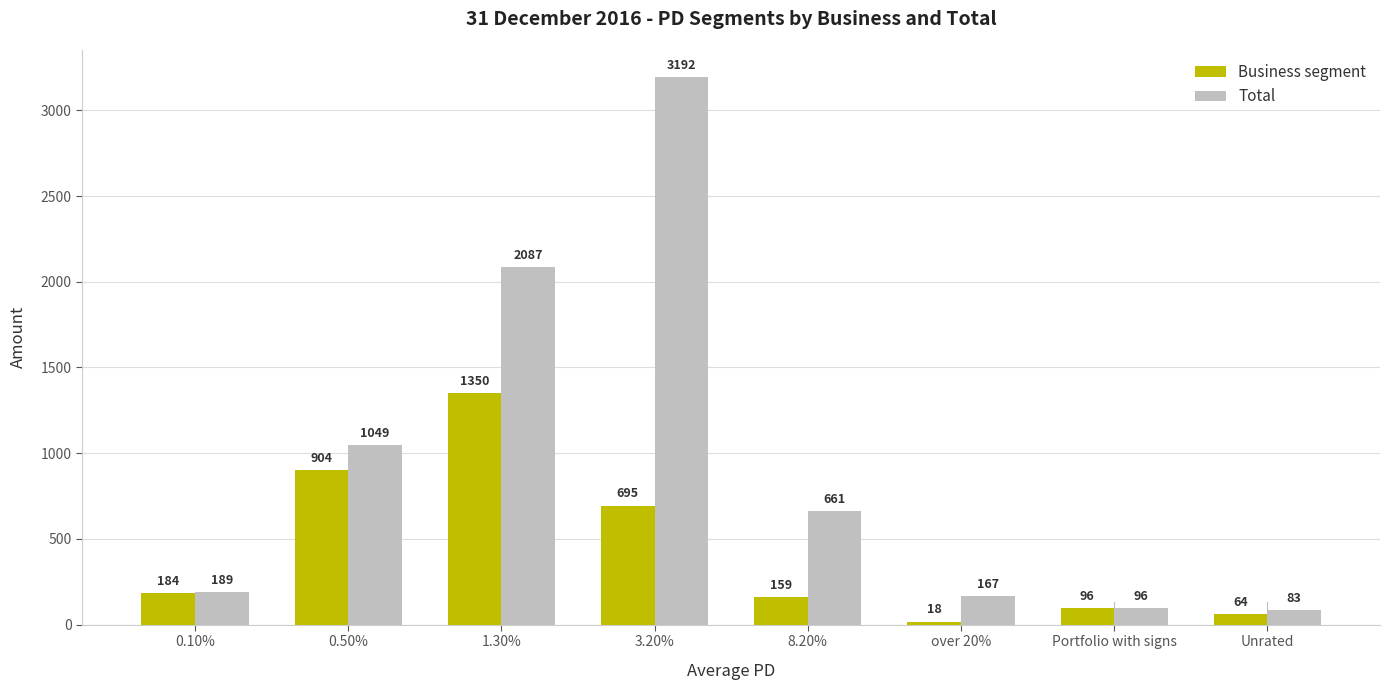

Rank the categories by Total value from lowest to highest.

Unrated, Portfolio with signs, over 20%, 0.10%, 8.20%, 0.50%, 1.30%, 3.20%